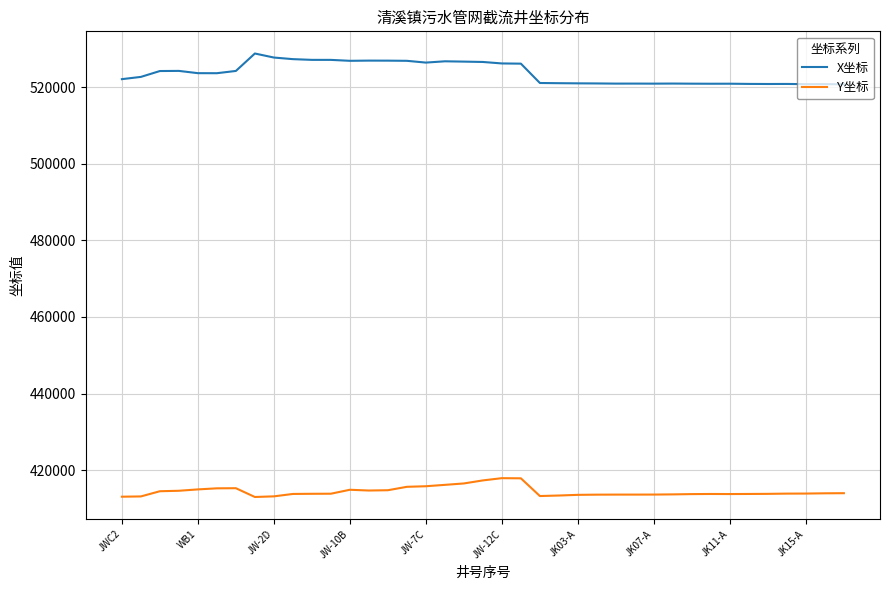

True or false: Y坐标 and X坐标 cross at least once.

False